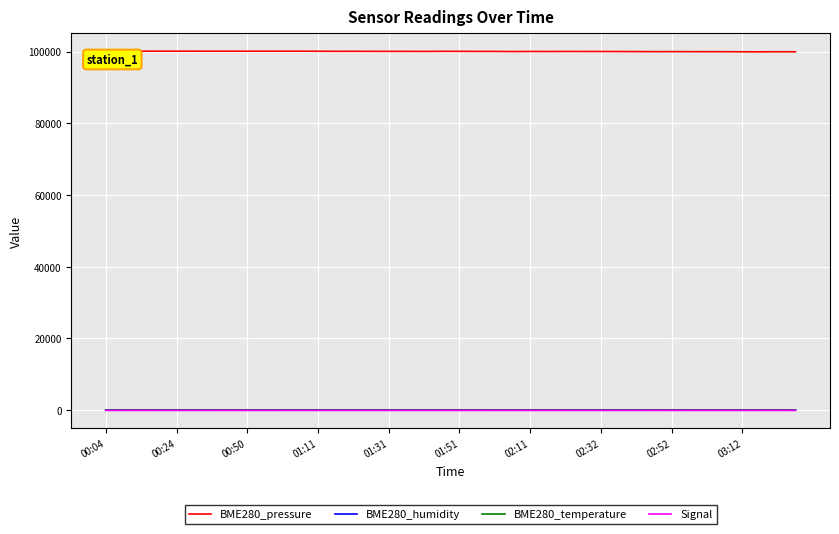

True or false: Signal has more than 2 interior local peaks.

True